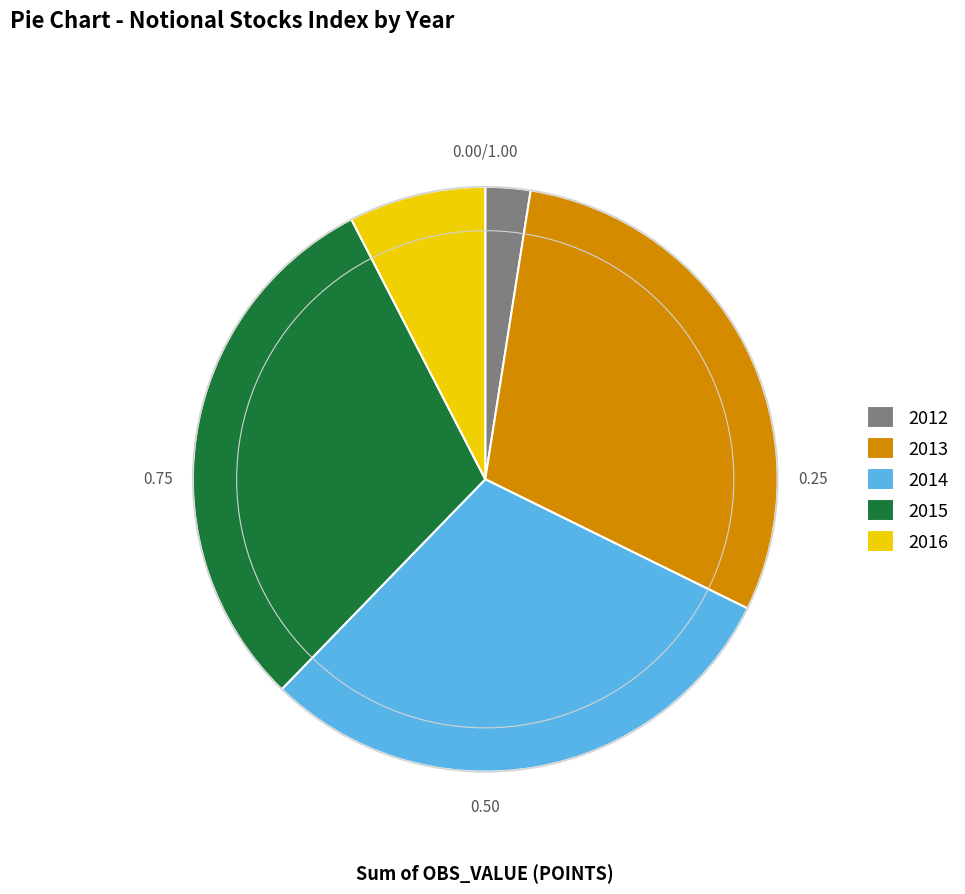

What is the smallest slice in the pie chart?

2012